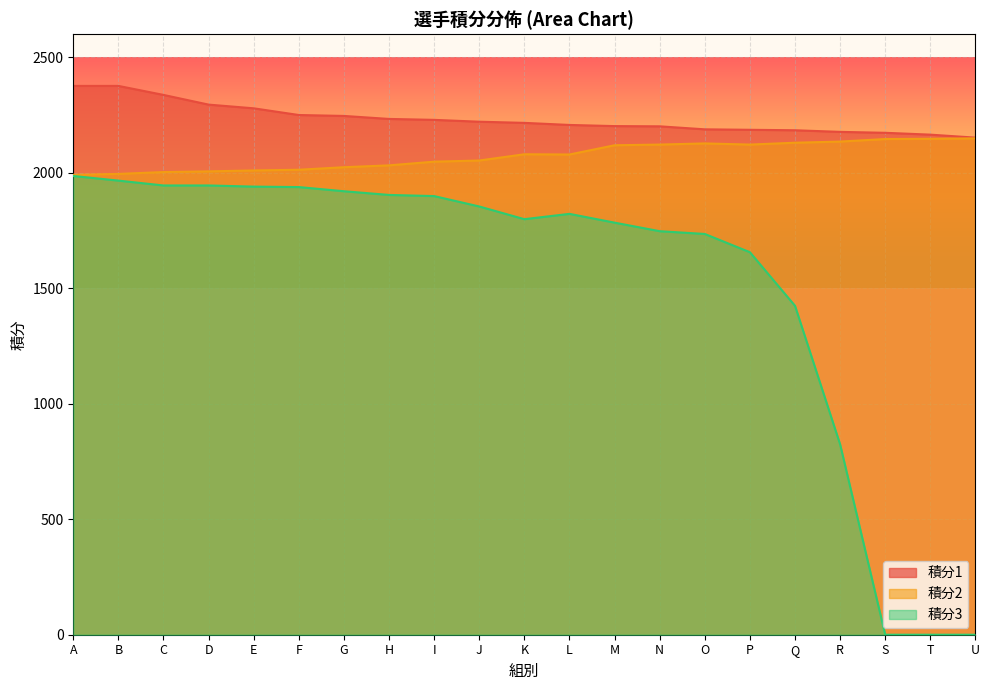

The value of 積分1 at U is 2152. True or false?

True